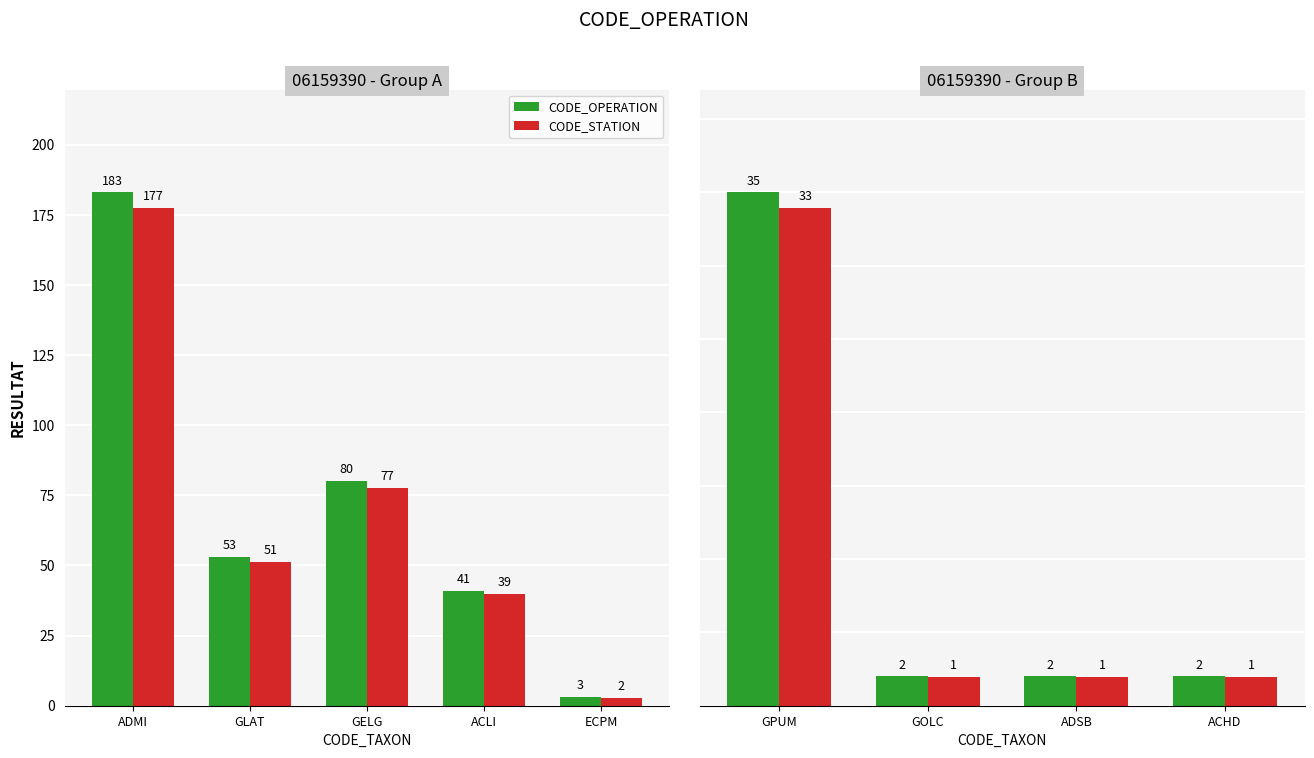

Reading left to right, extract all data points from this chart.

ADMI=183	GLAT=53	GELG=80	ACLI=41	ECPM=3	GPUM=35	GOLC=2	ADSB=2	ACHD=2